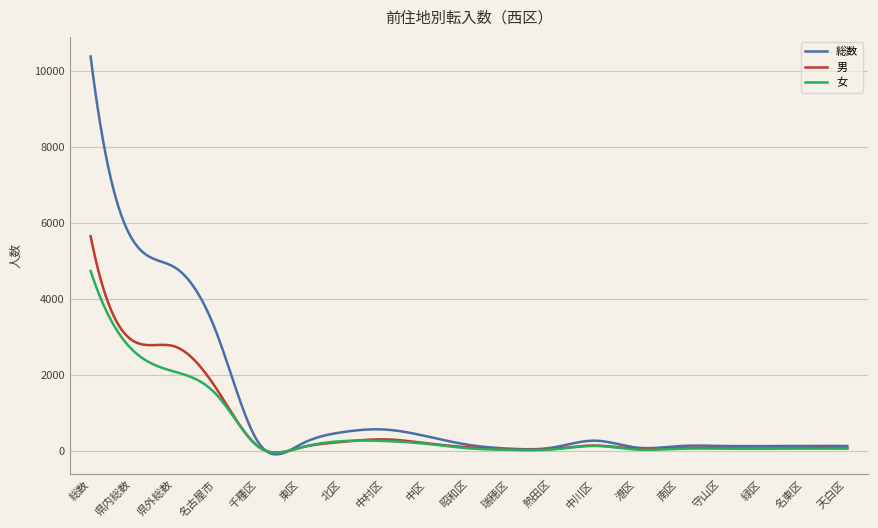

Which series has the widest spread of values?

総数